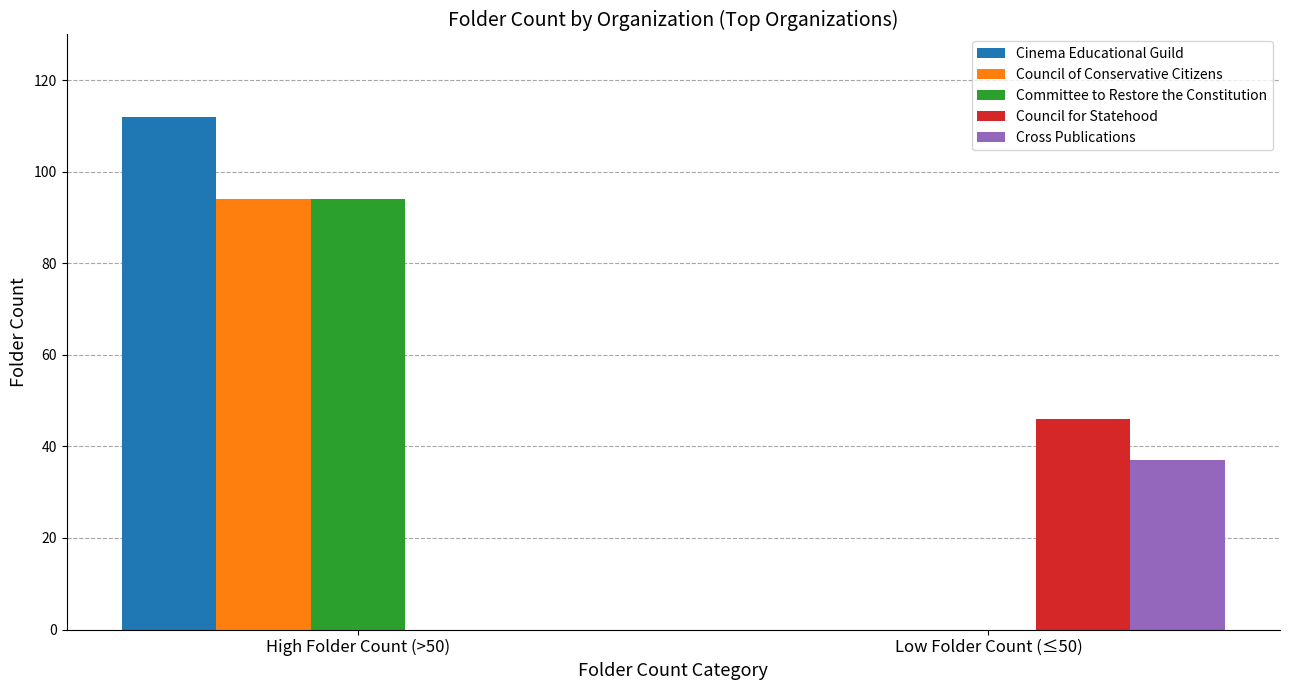

Is it true that Cross Publications equals 20 at High Folder Count (>50)?

False